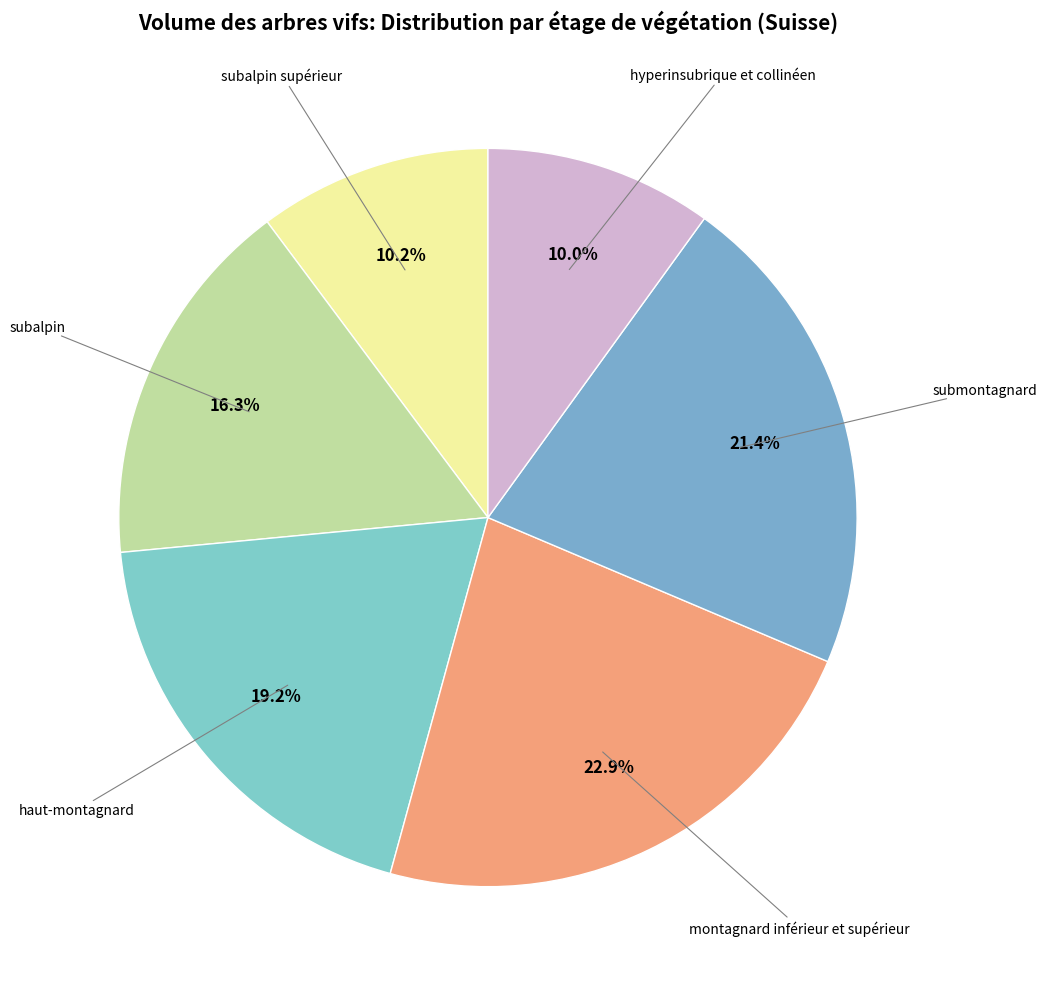

Which category has the smallest portion of the pie?

hyperinsubrique et collinéen